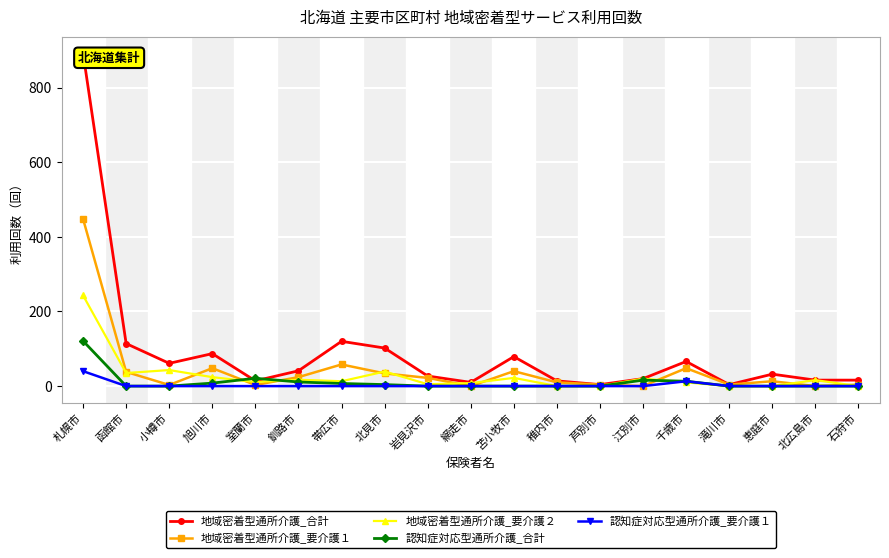

What are all the series names shown in the legend?

地域密着型通所介護_合計, 地域密着型通所介護_要介護１, 地域密着型通所介護_要介護２, 認知症対応型通所介護_合計, 認知症対応型通所介護_要介護１